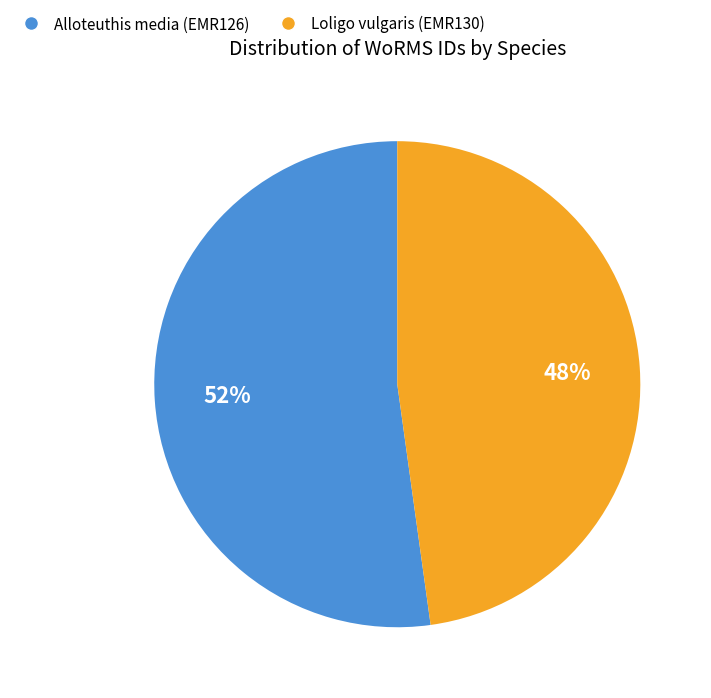

Approximately how many times larger is the value at Loligo vulgaris (EMR130) compared to Alloteuthis media (EMR126)?

0.9